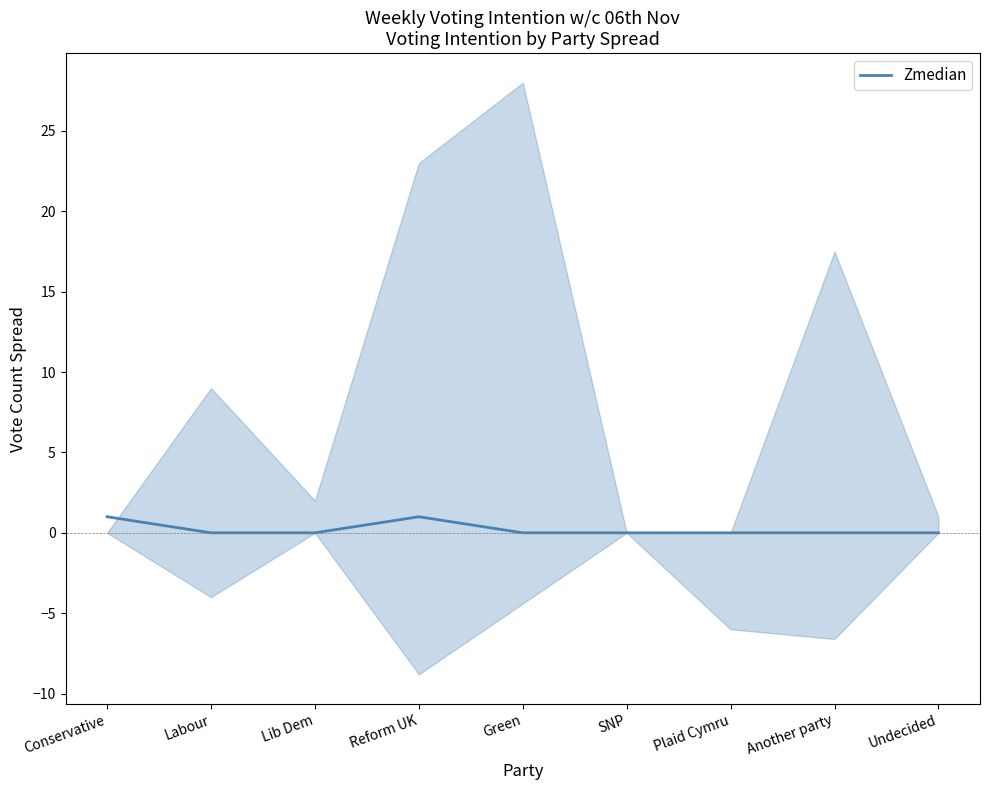

How many interior local peaks (higher than both neighbors) does the data have?

1